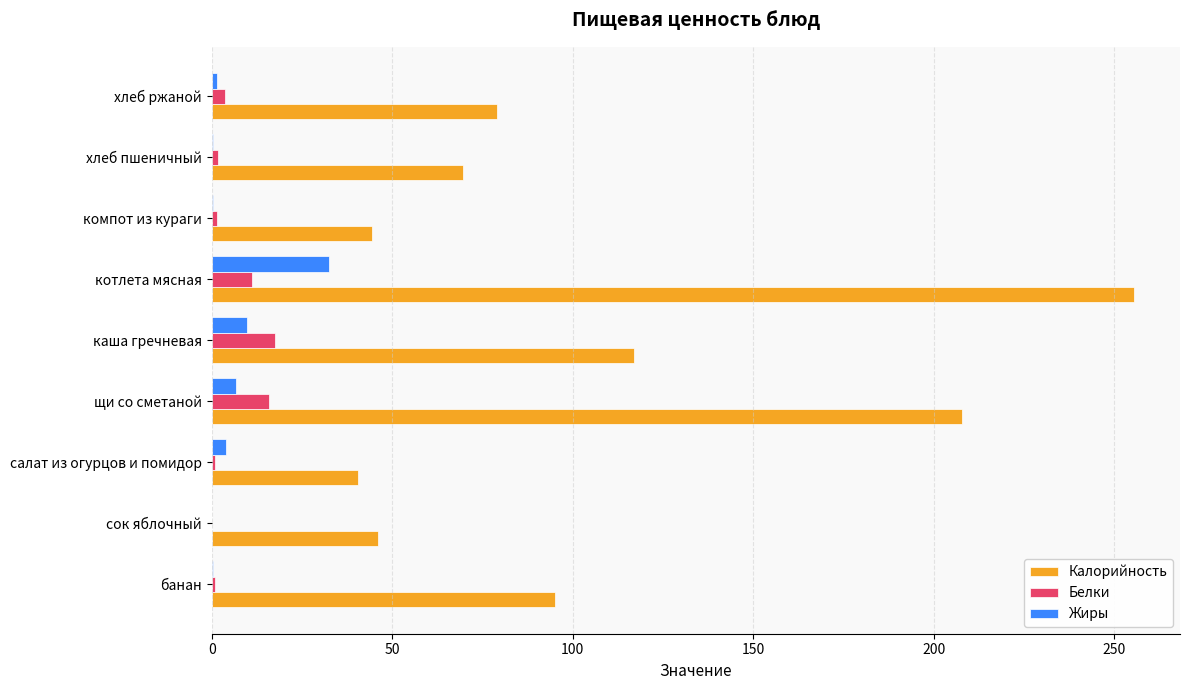

What is the average value of the Белки series?

5.9